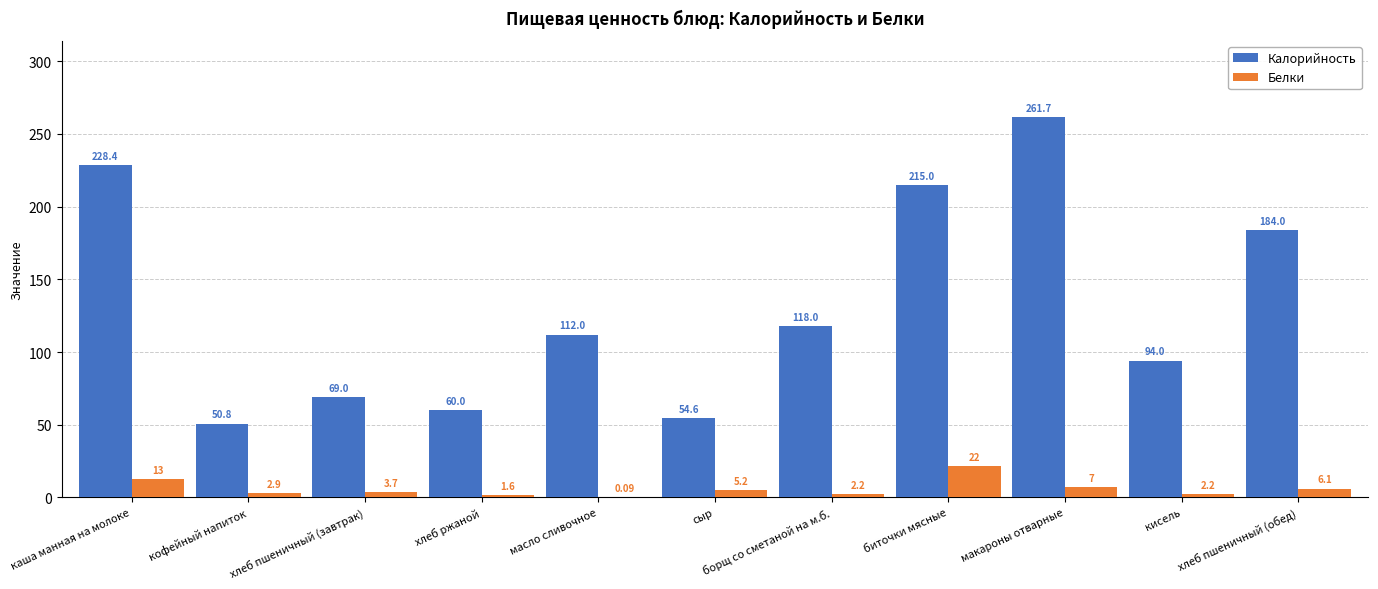

Which label corresponds to the largest value in the chart?

макароны отварные